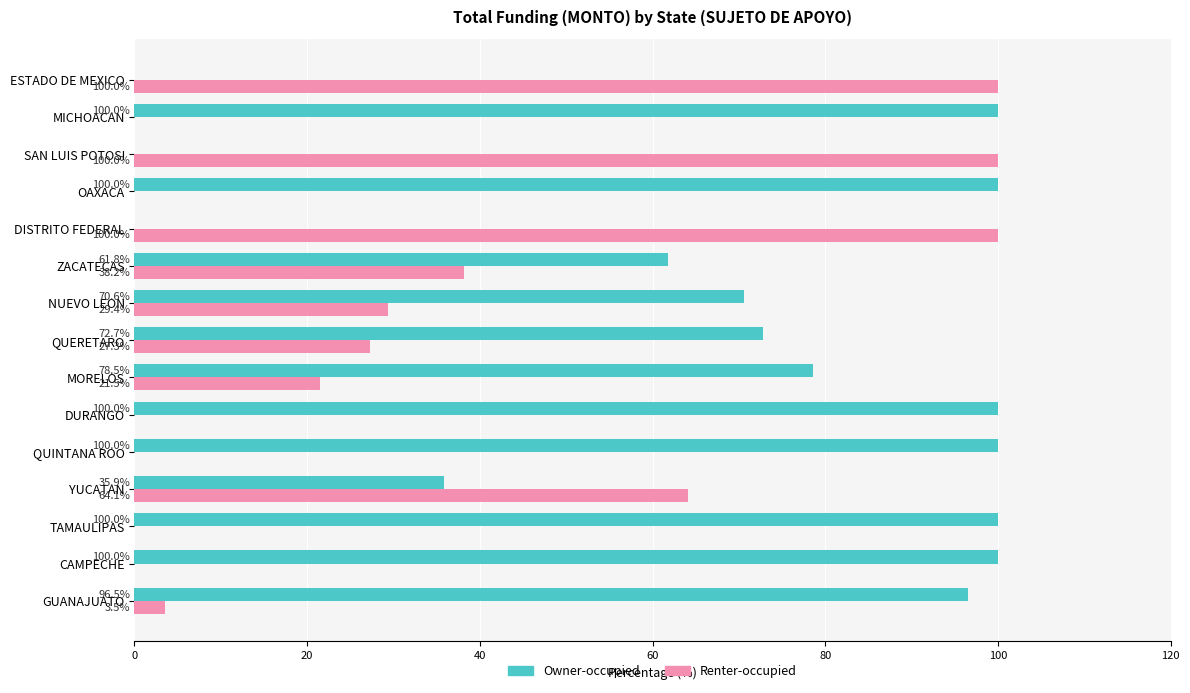

Is the value of Owner-occupied at DURANGO greater than the value of Renter-occupied at TAMAULIPAS?

Yes